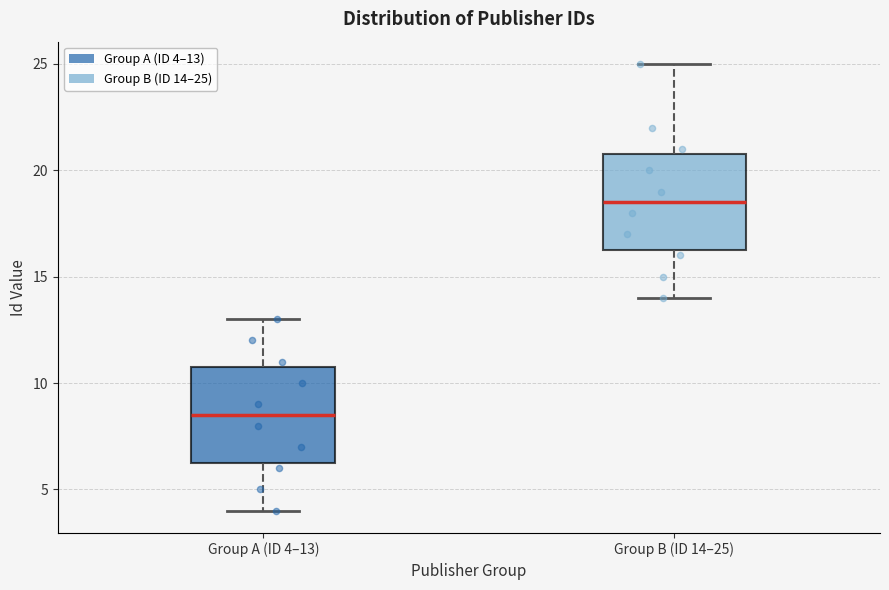

Which box has the lowest median line?

Group A (ID 4–13)